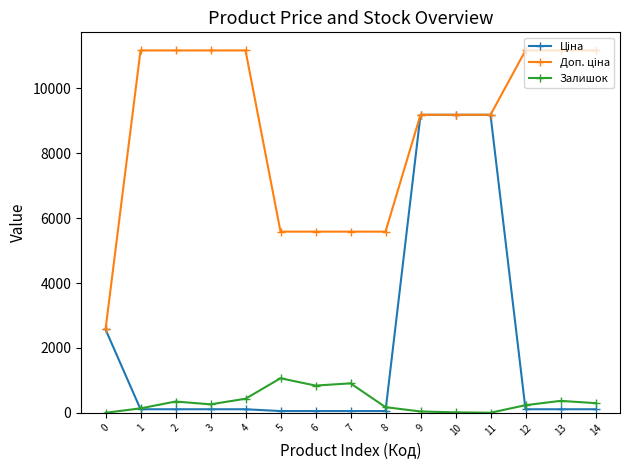

What is the maximum value shown in the chart?

11169.0